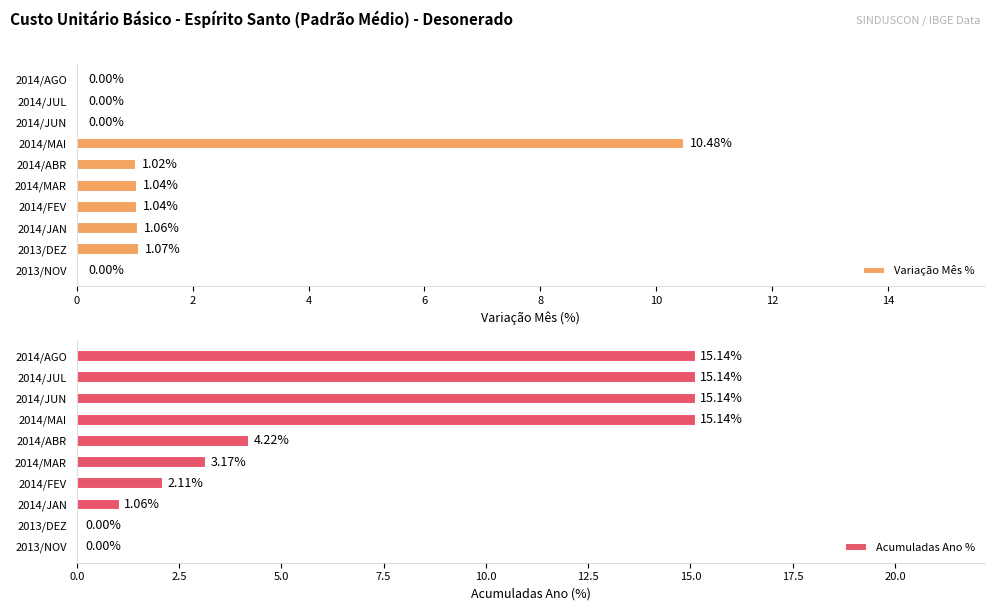

List the series in order of their overall mean, highest first.

Acumuladas Ano %, Variação Mês %